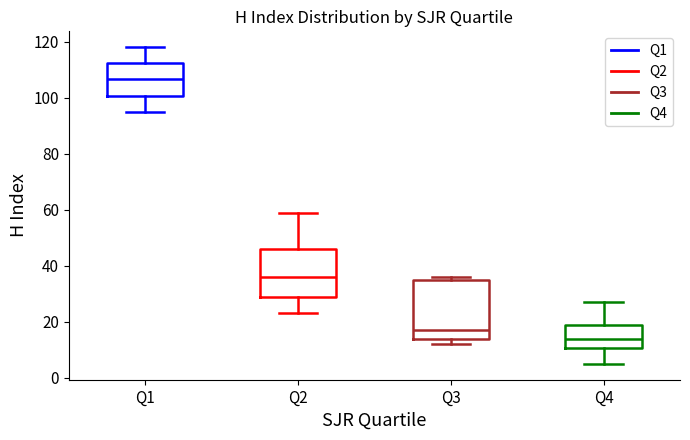

Where does the lower whisker of the box for Q4 end on the y-axis? The values are not printed on the chart, so give them approximately, as read against the axis.

6